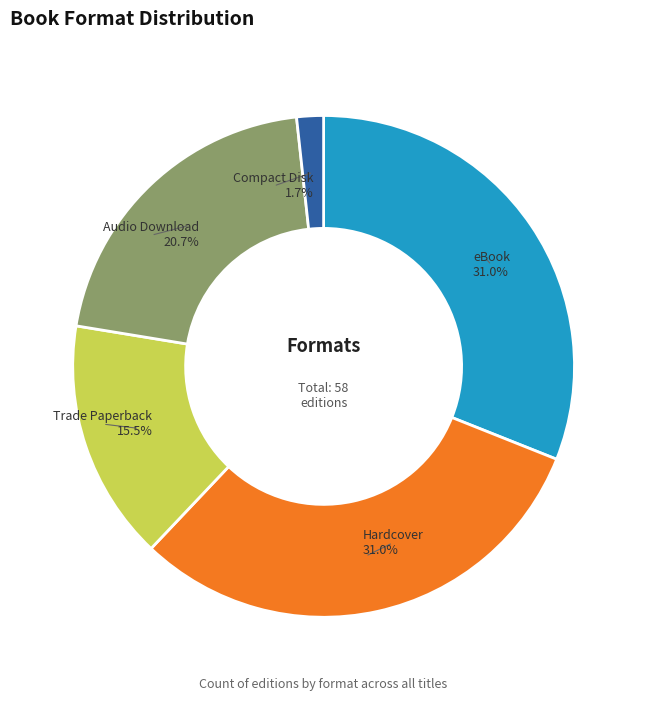

Count the number of slices in the pie.

5